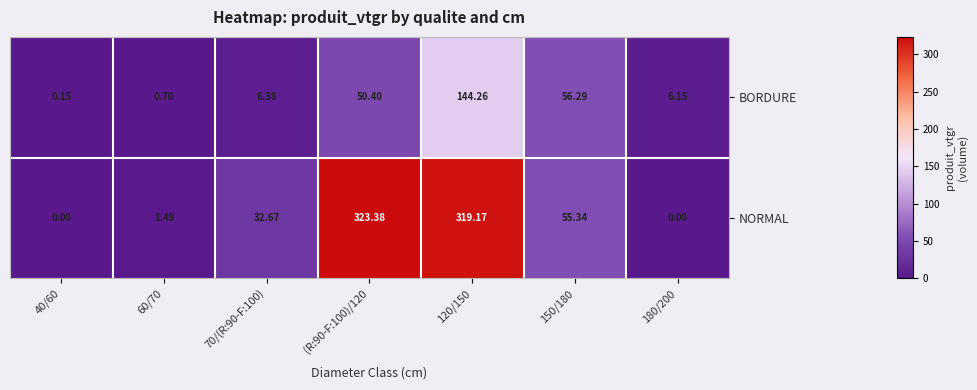

At which category is the sum across all series the highest?

120/150